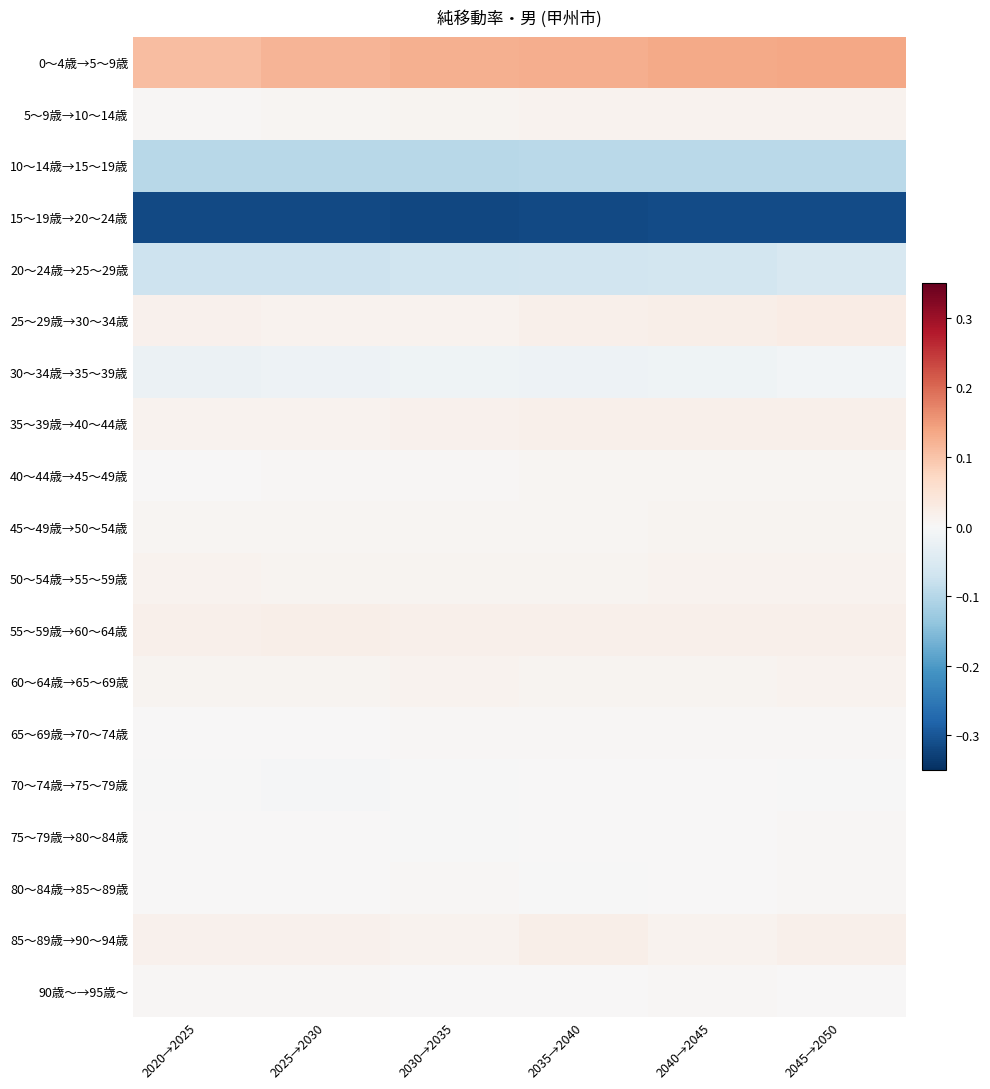

Between 2025→2030 and 2040→2045, which is larger?

2040→2045